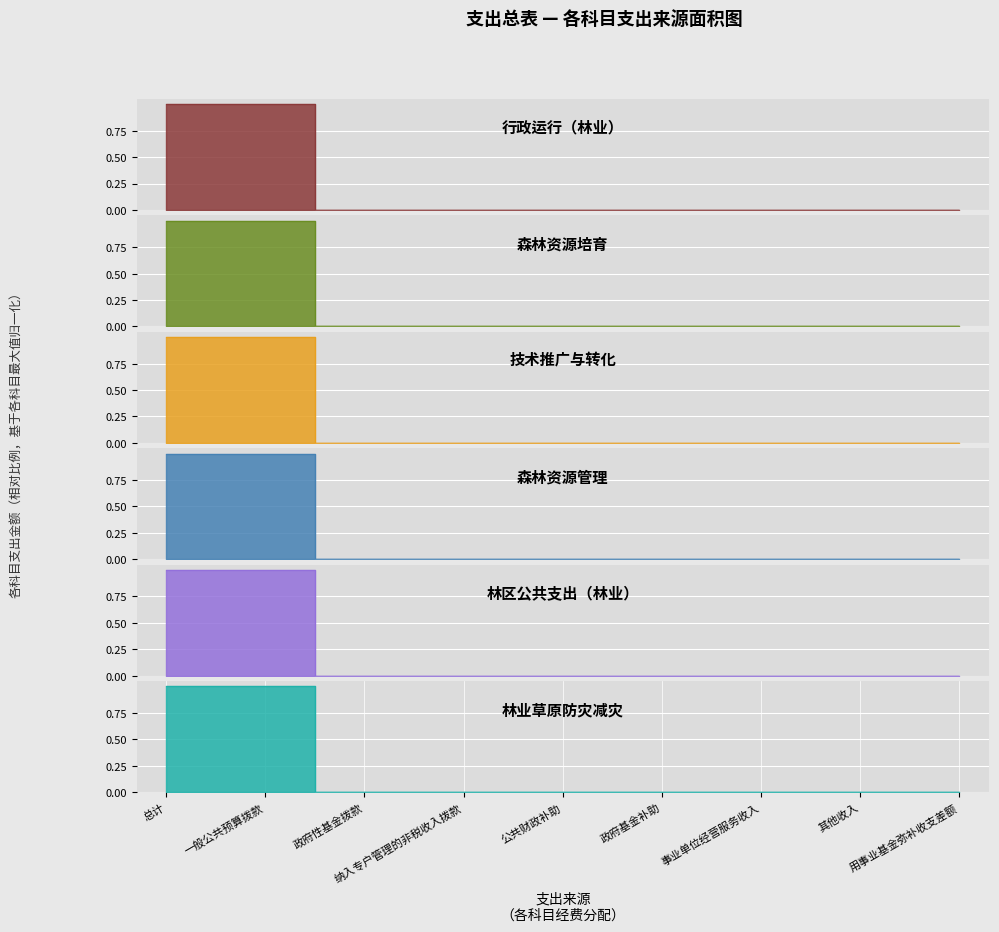

What are all the series names shown in the legend?

行政运行（林业）, 森林资源培育, 技术推广与转化, 森林资源管理, 林区公共支出（林业）, 林业草原防灾减灾